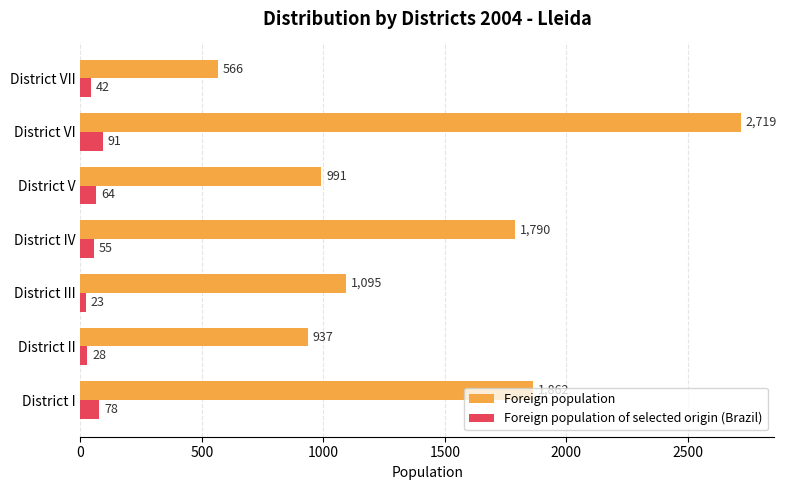

Rank the categories by Foreign population value from highest to lowest.

District VI, District I, District IV, District III, District V, District II, District VII